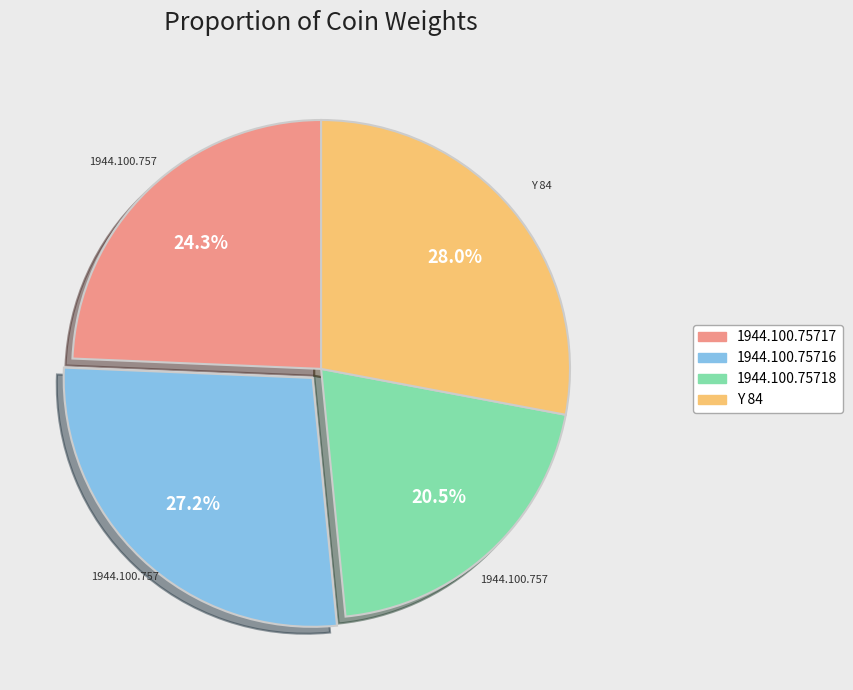

What percentage is the Y 84 slice, to the nearest percent?

28%